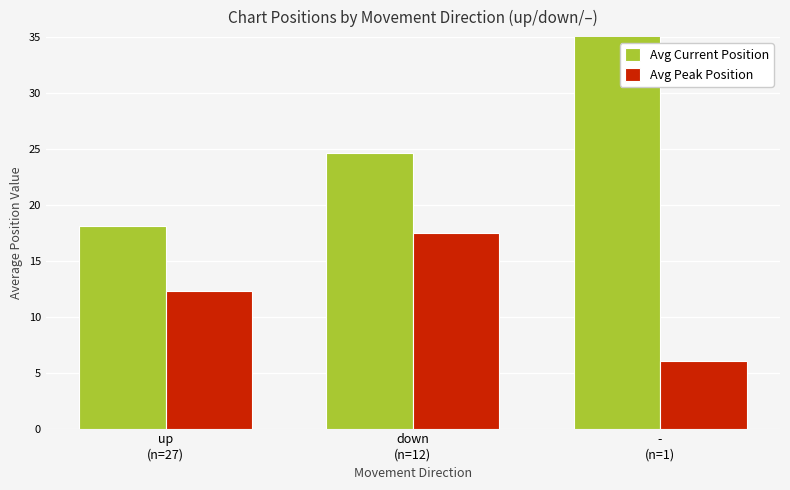

What is the difference between the Avg Peak Position values at -
(n=1) and up
(n=27)?

6.3